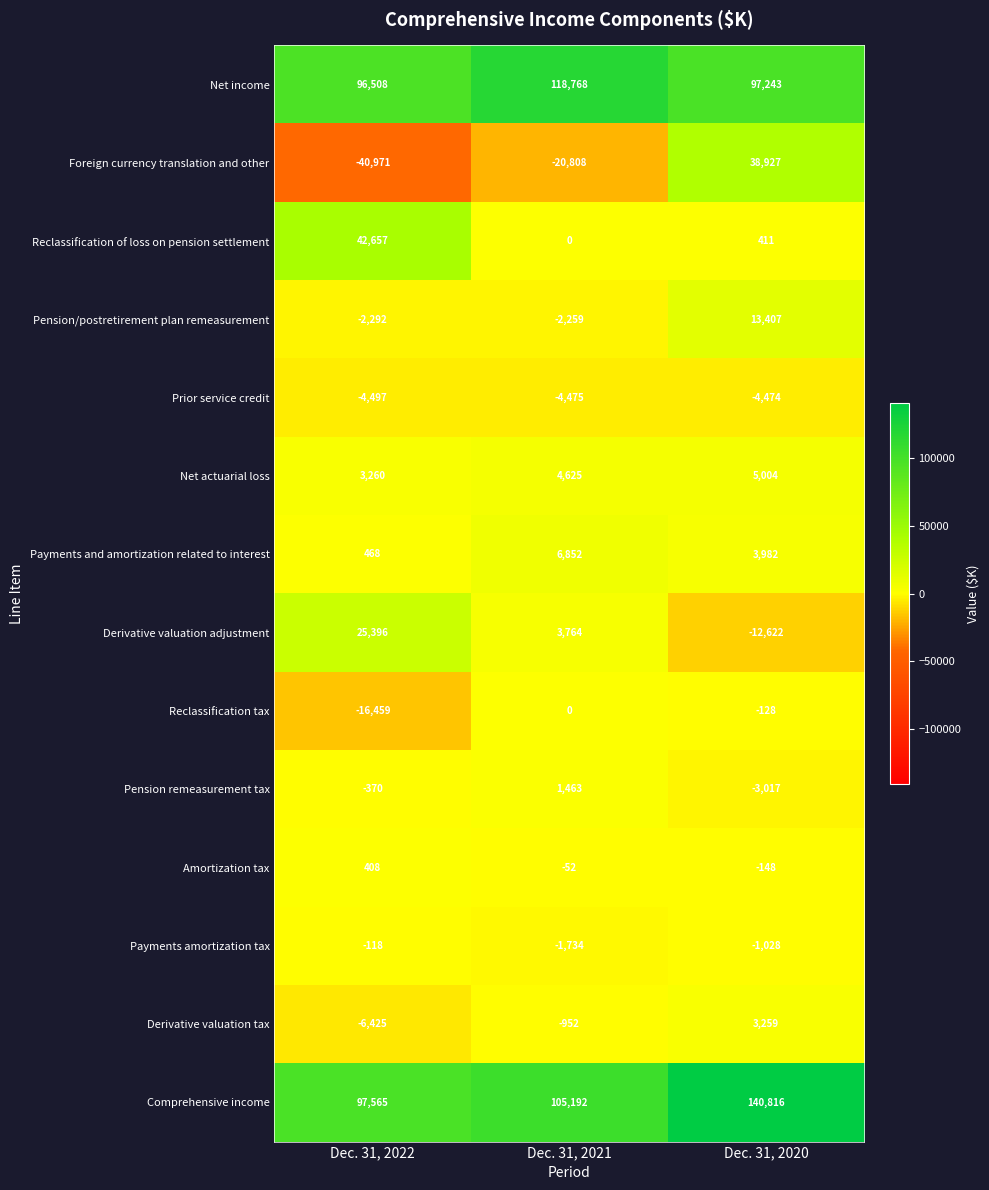

Is it true that Pension/postretirement plan remeasurement equals -3200 at Dec. 31, 2022?

False